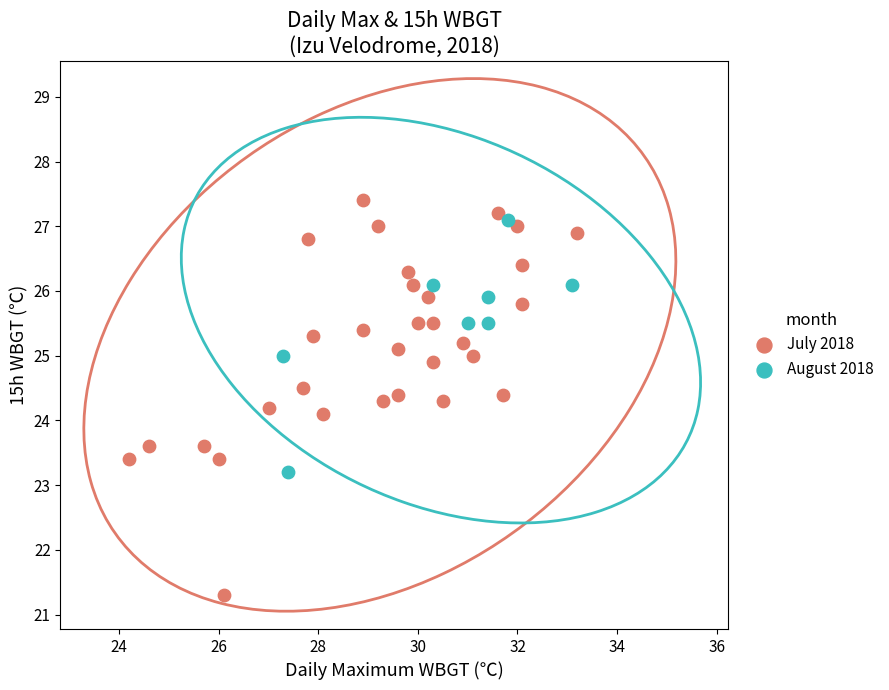

Which series has the largest Y range (max minus min)?

July 2018